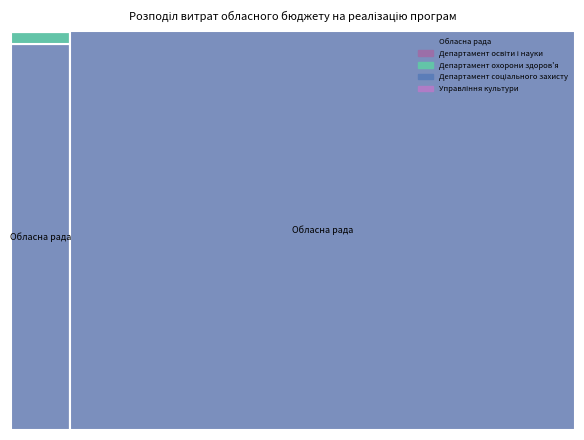

Reading left to right, list all the values displayed in this chart.

Обласна рада: 91841520	53100	812050228
Департамент освіти і науки: 74900	0	0
Департамент охорони здоров'я: 2695400	0	0
Департамент соціального захисту: 140000	0	0
Управління культури: 150000	0	0